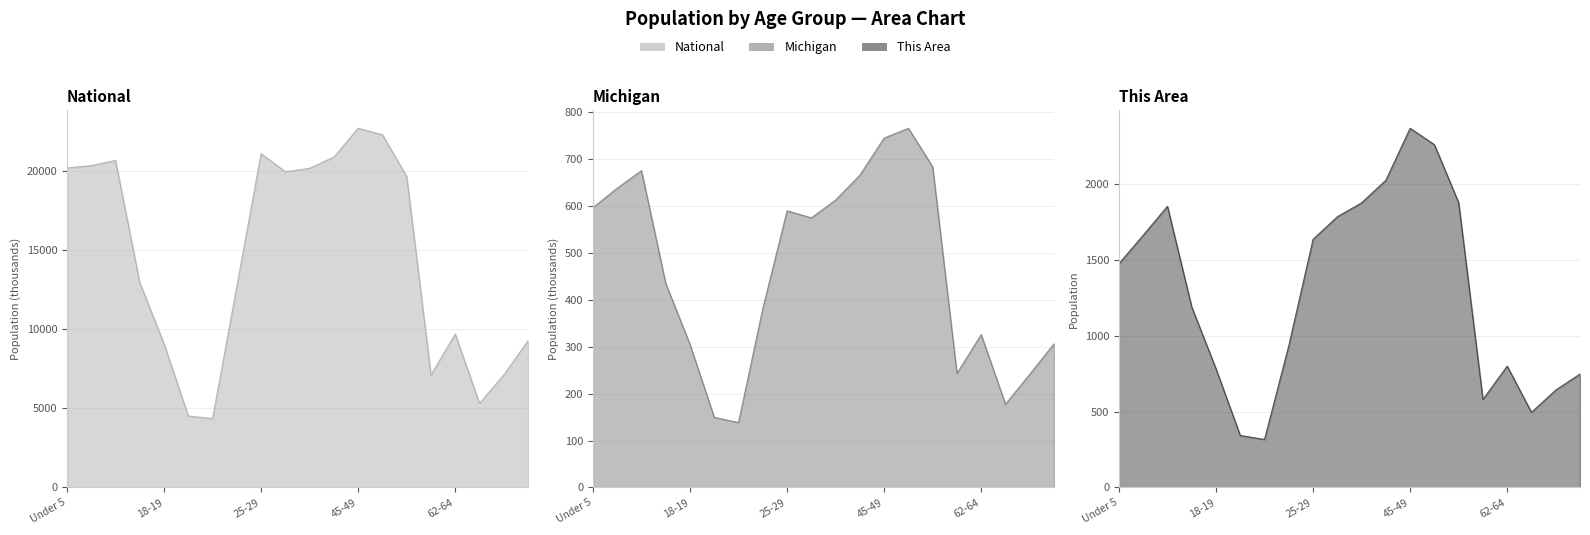

What is the difference between the maximum and minimum values in the Michigan series?

627.0